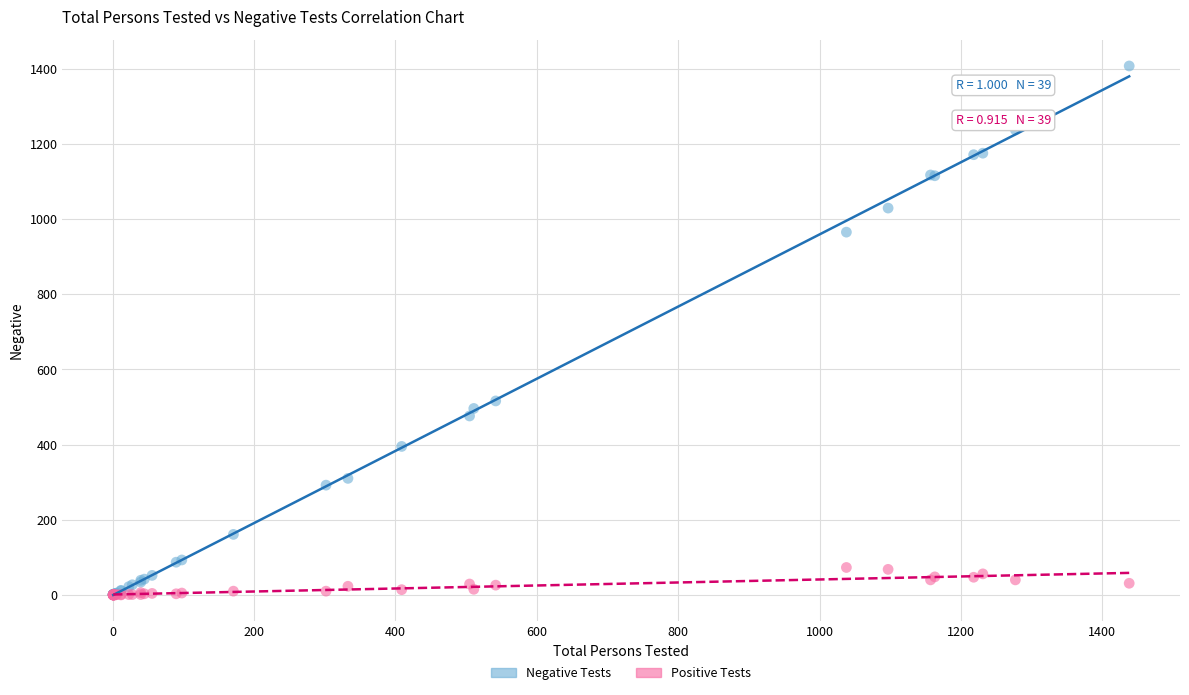

Which series has the widest spread of Y values?

Negative Tests